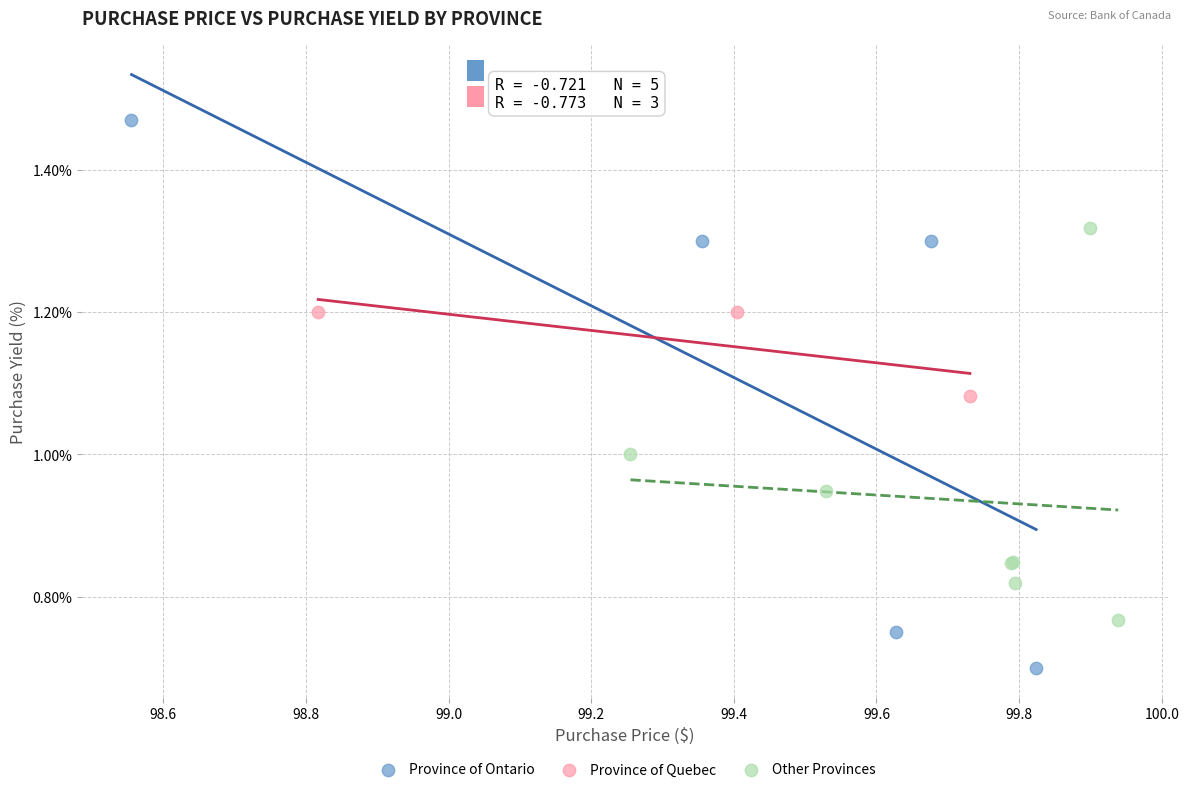

Which series has the largest Y range (max minus min)?

Province of Ontario